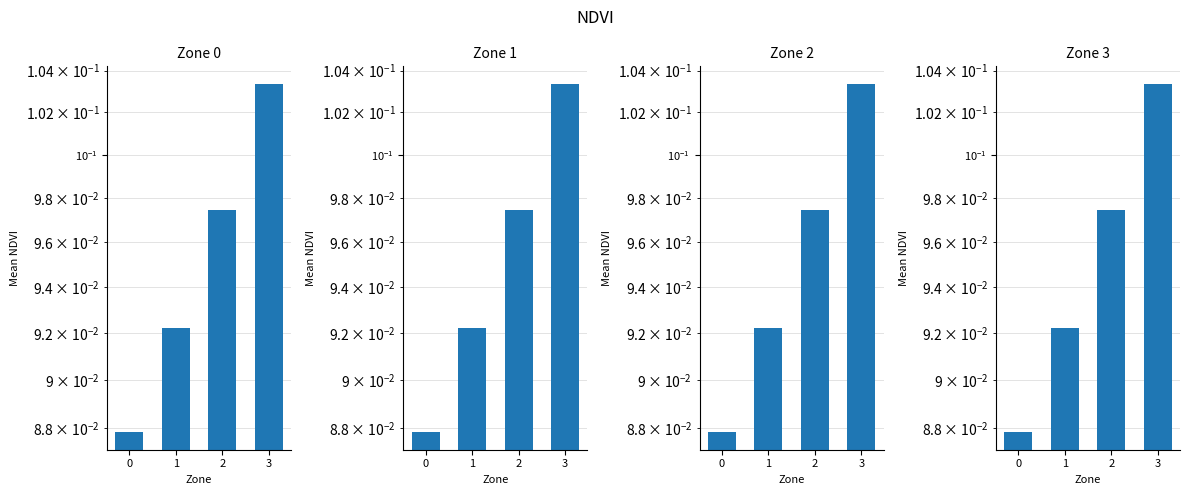

What is the value of the 4th bar from the left?

0.1